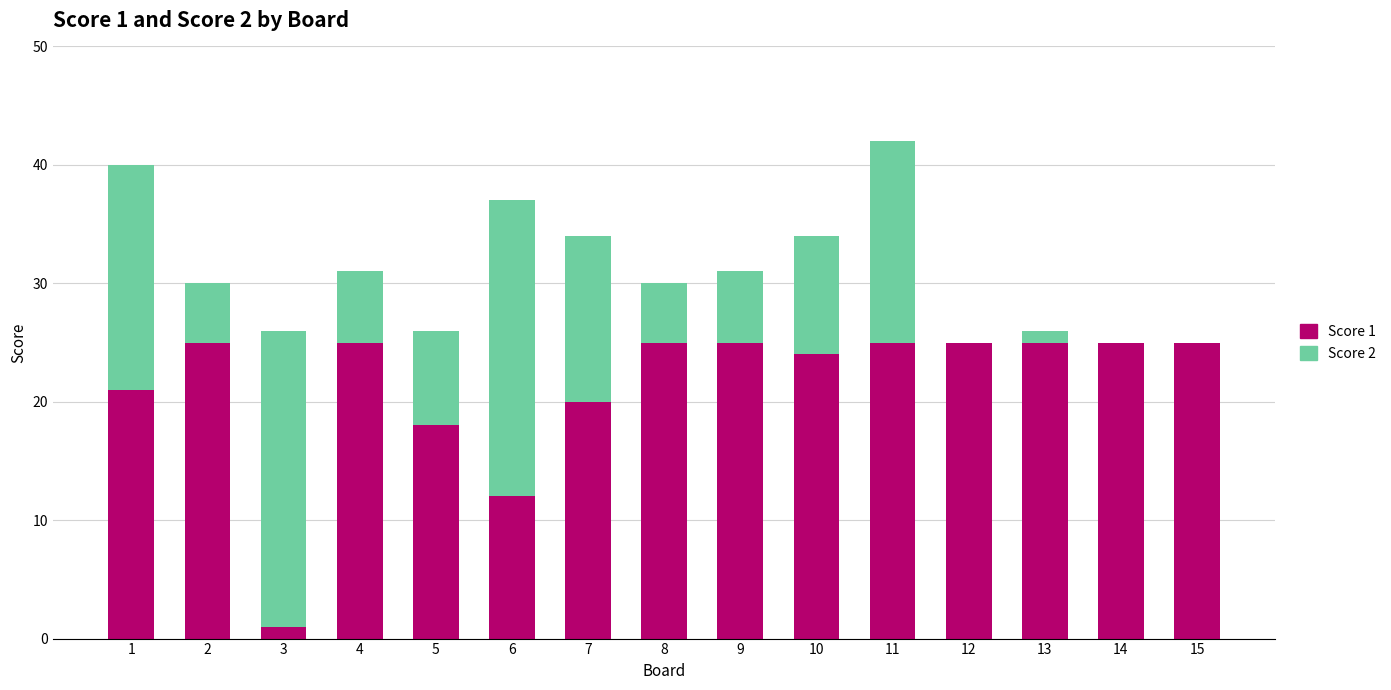

True or false: Score 1 has a value of 25 at 9.

True